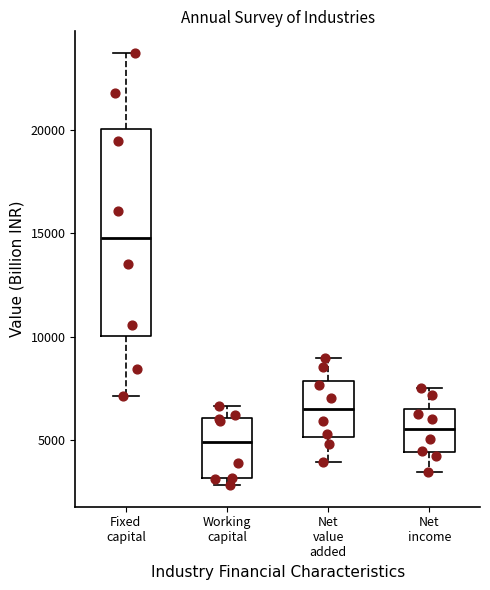

Which box is the tallest, from its lower edge to its upper edge?

Fixed capital